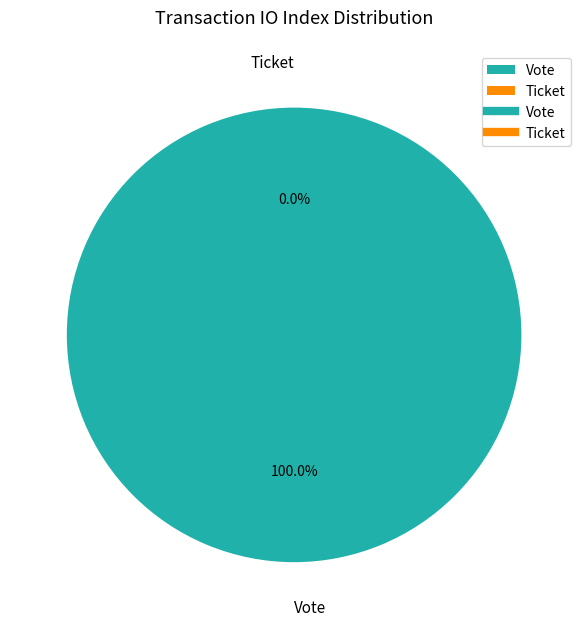

Count the number of slices in the pie.

2